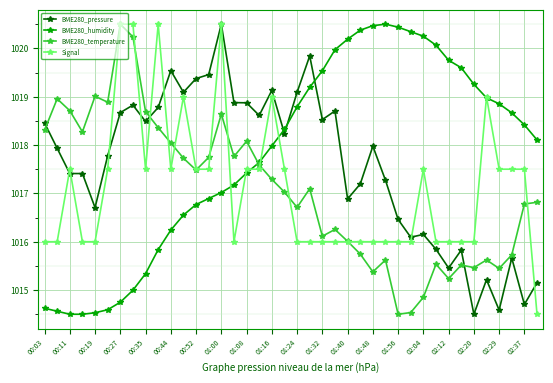

True or false: BME280_temperature has more than 2 points higher than both neighbors.

True